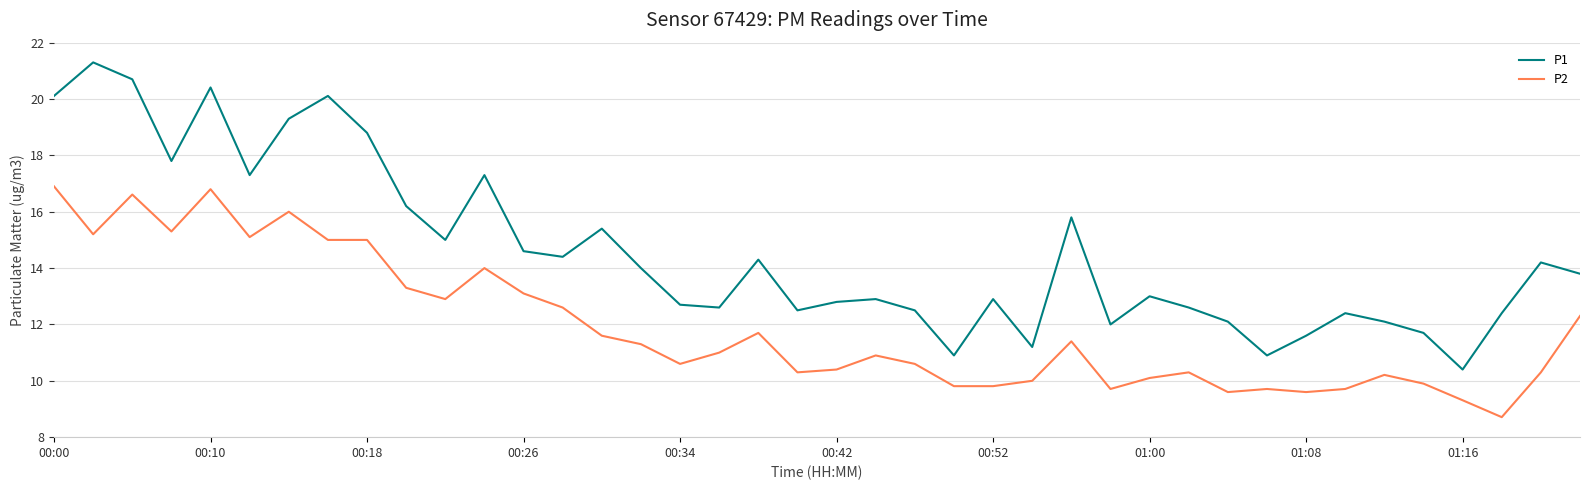

What is the highest value of the P1 series?

21.3